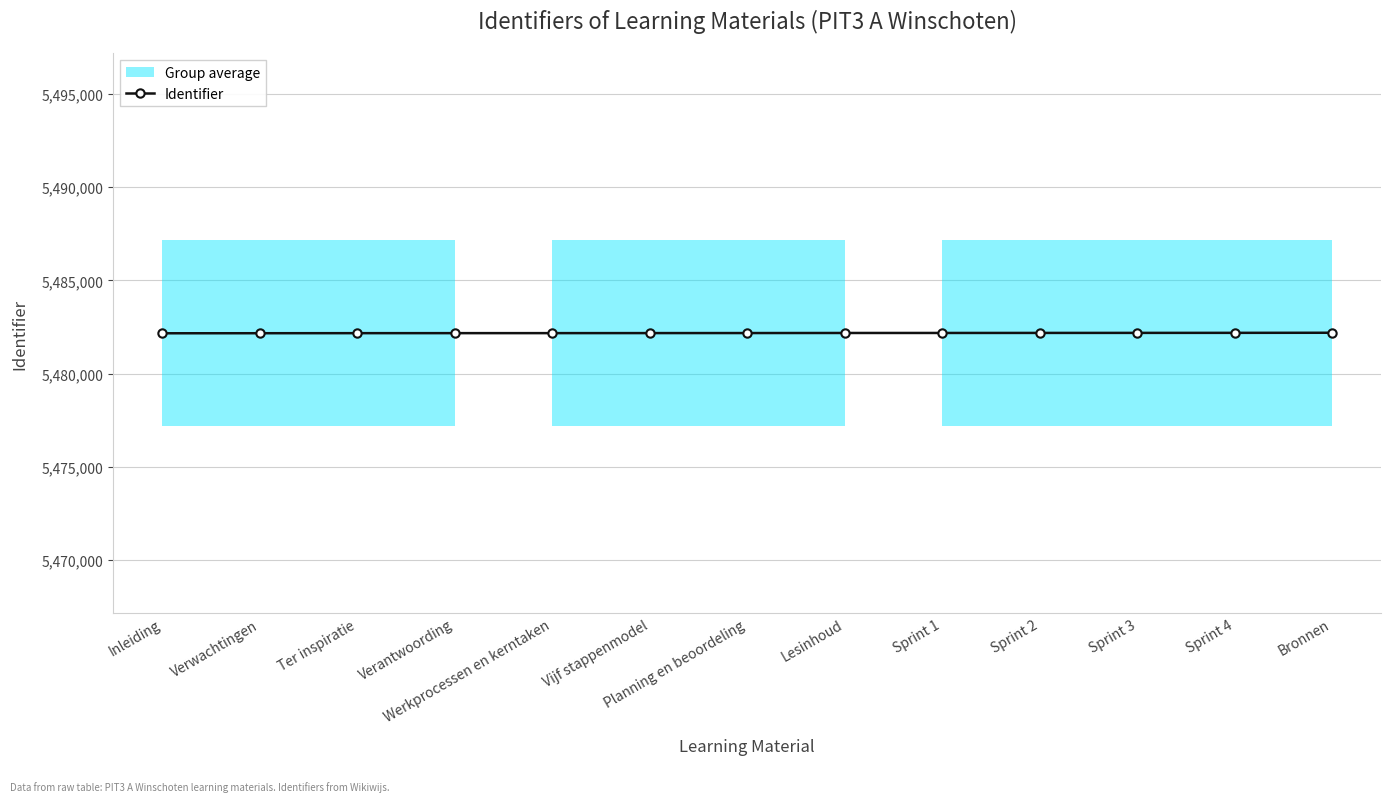

Reading left to right, list all the values displayed in this chart.

5482169	5482172	5482175	5482176	5482177	5482179	5482181	5482185	5482186	5482188	5482190	5482192	5482197